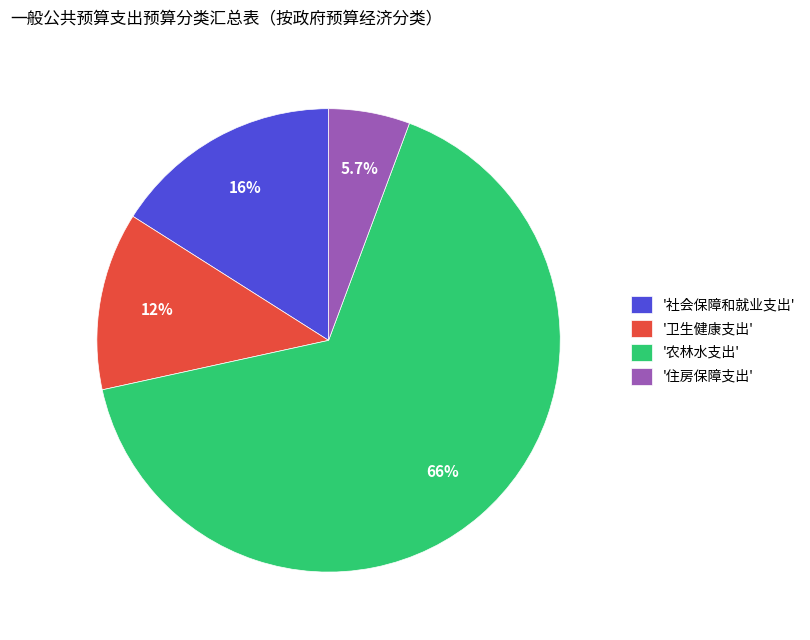

What is the smallest slice in the pie chart?

'住房保障支出'